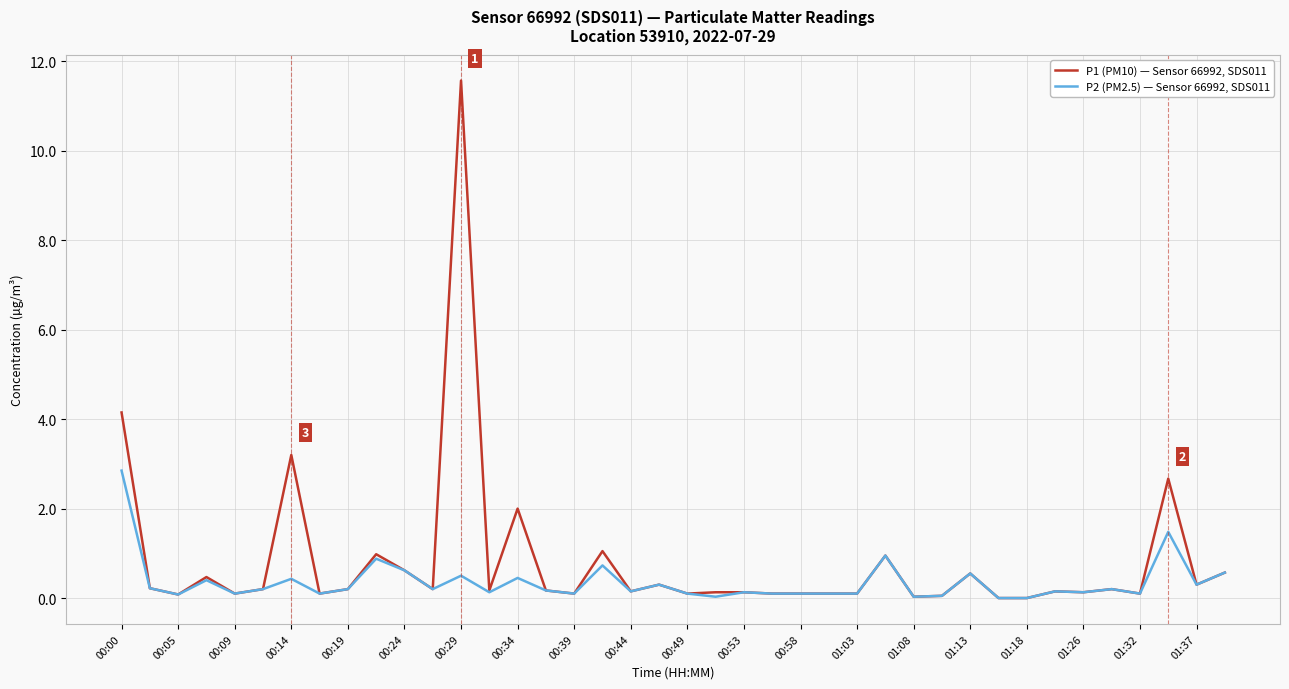

Rank the series by their maximum value, from highest to lowest.

P1 (PM10) — Sensor 66992, SDS011, P2 (PM2.5) — Sensor 66992, SDS011